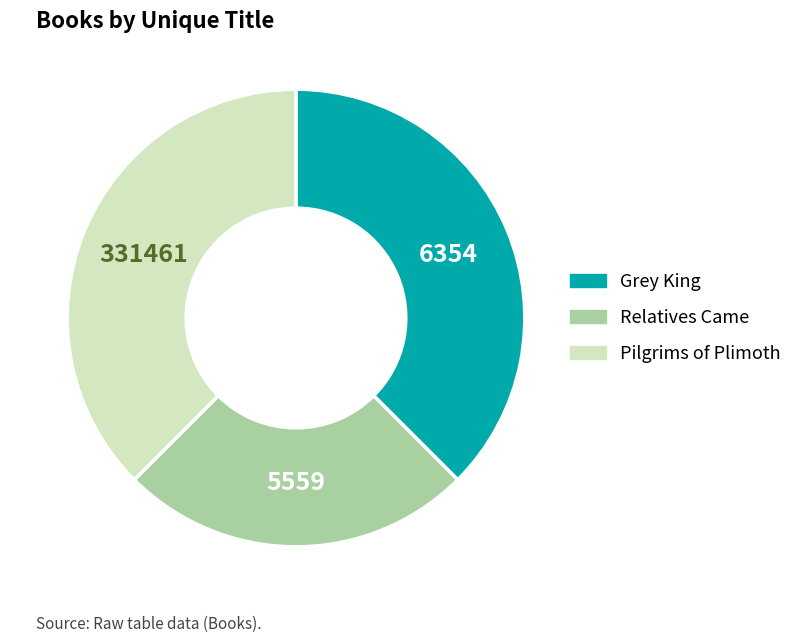

Does Grey King account for over 50% of the chart?

No